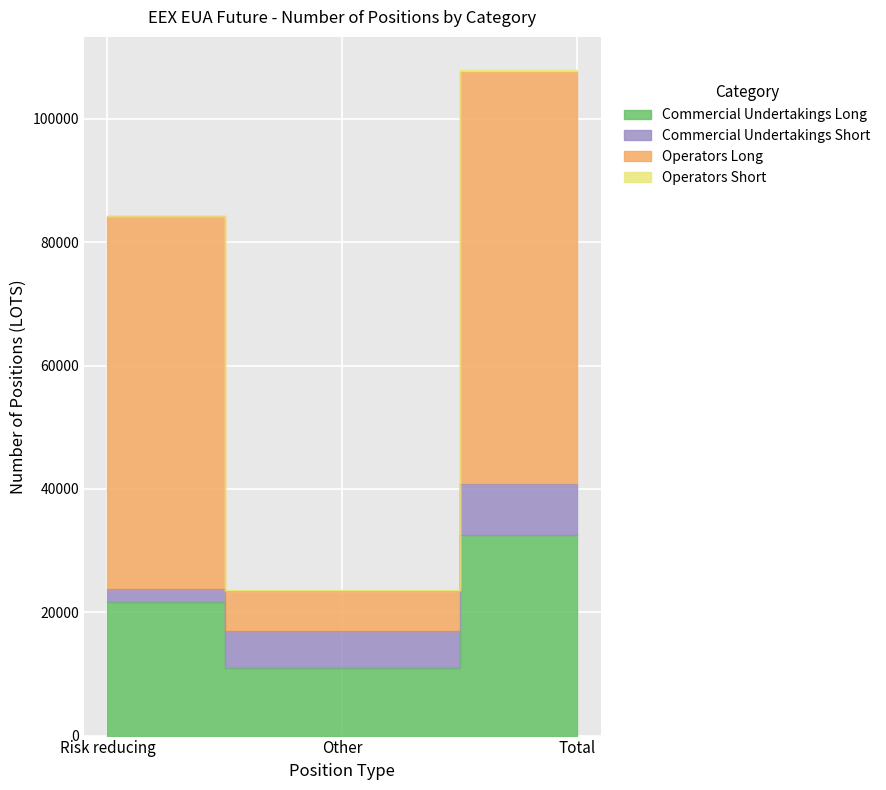

Which series has the largest total across all categories?

Operators Long